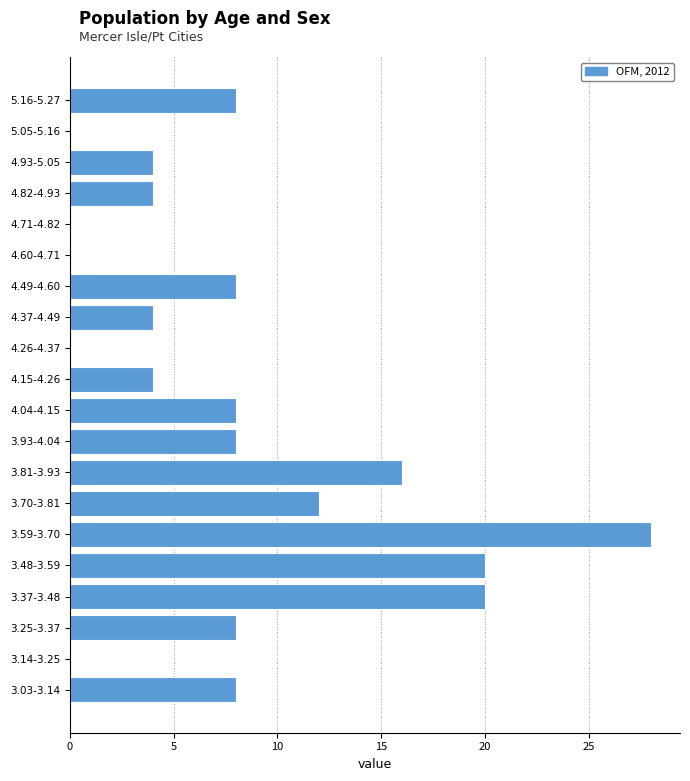

Reading bottom to top, extract all data points from this chart.

3.03-3.14=8	3.14-3.25=0	3.25-3.37=8	3.37-3.48=20	3.48-3.59=20	3.59-3.70=28	3.70-3.81=12	3.81-3.93=16	3.93-4.04=8	4.04-4.15=8	4.15-4.26=4	4.26-4.37=0	4.37-4.49=4	4.49-4.60=8	4.60-4.71=0	4.71-4.82=0	4.82-4.93=4	4.93-5.05=4	5.05-5.16=0	5.16-5.27=8